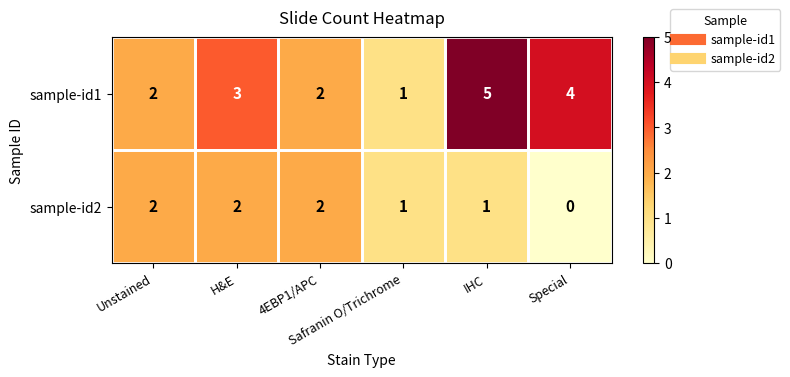

Which series has the largest total across all categories?

sample-id1